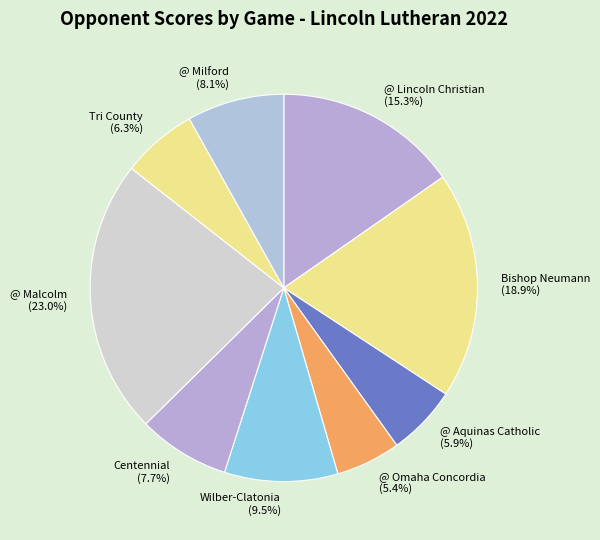

Is it true that @ Milford is 8% of the pie?

True